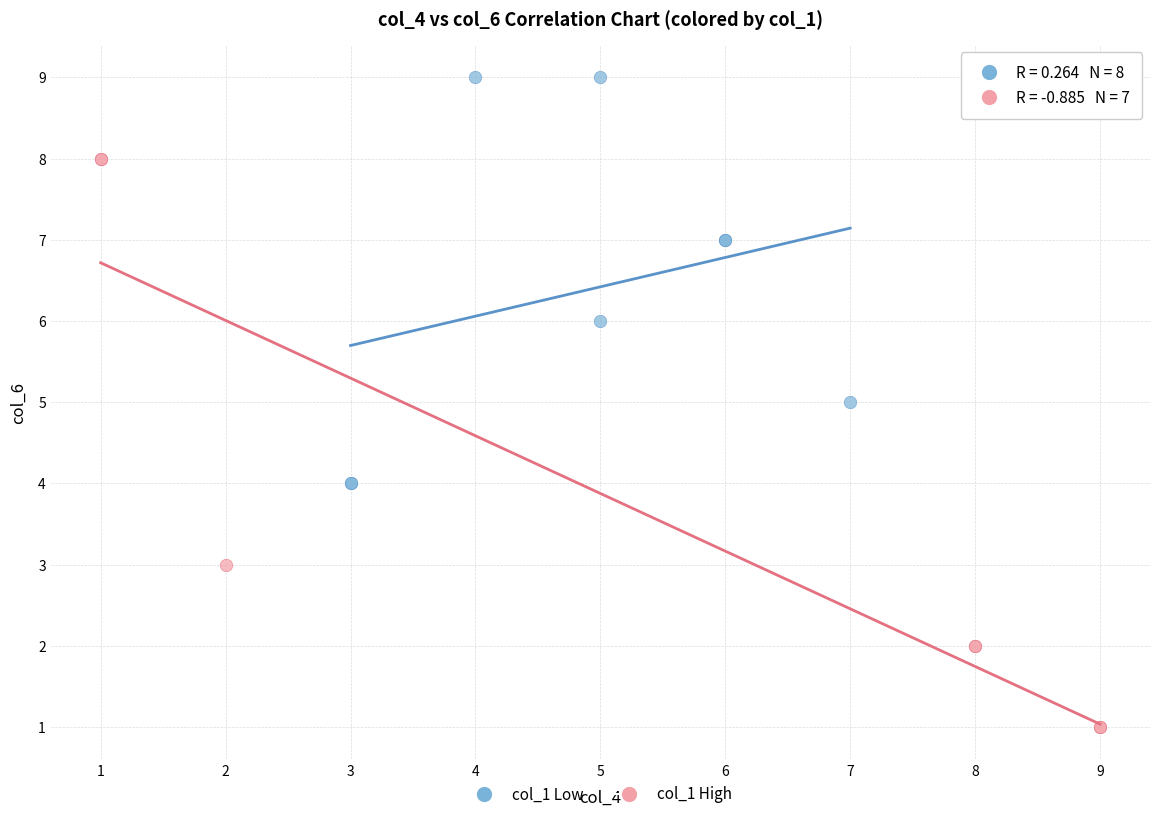

Which series has the widest spread of Y values?

col_1 High